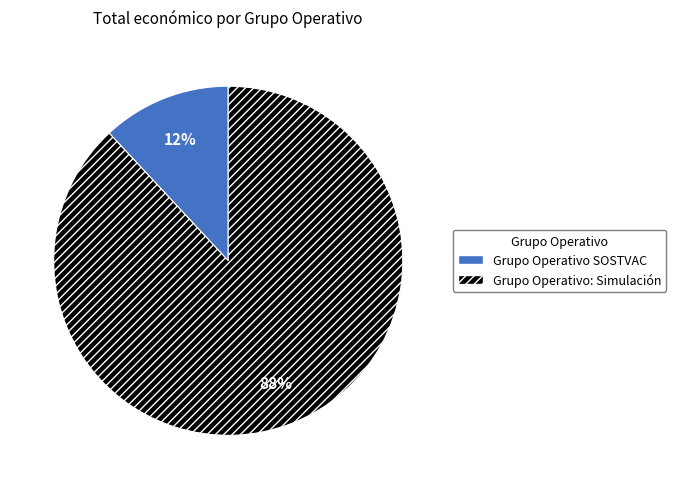

To the nearest percent, what is the average slice percentage?

50%